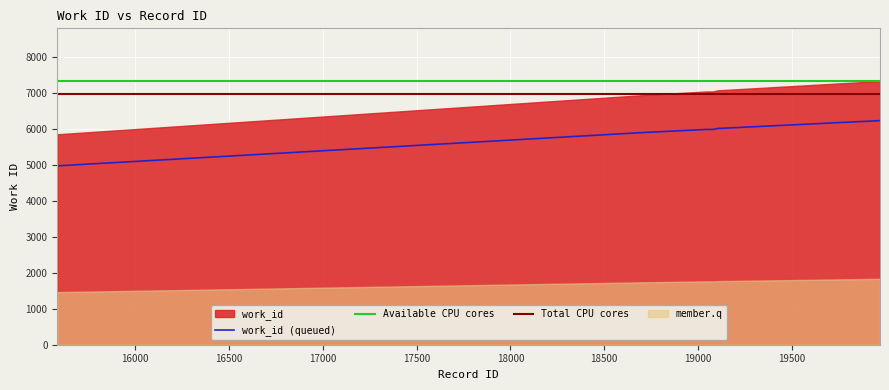

Between 19106 and 19080, which is larger?

19106